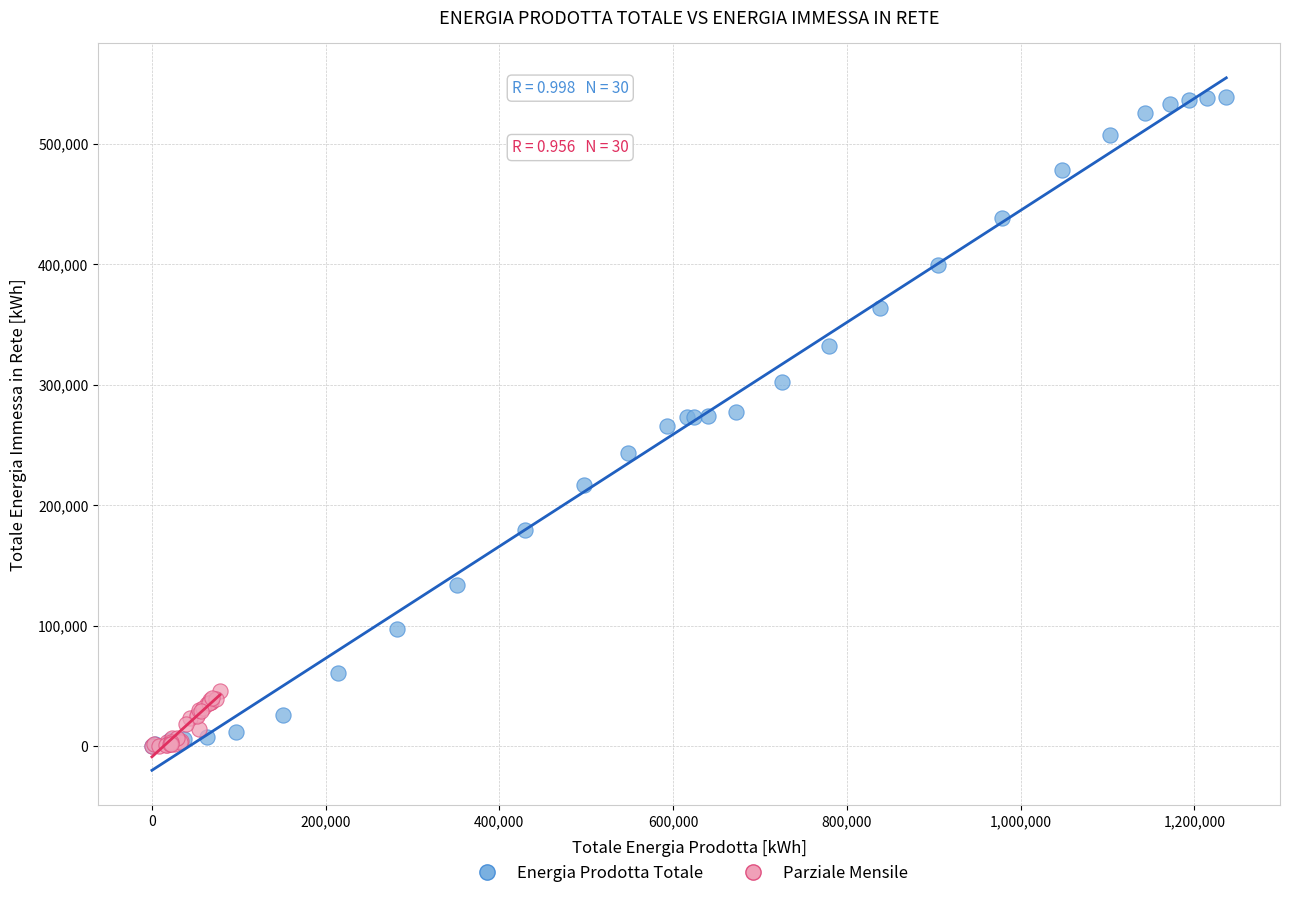

Which series contains the highest Y value?

Energia Prodotta Totale